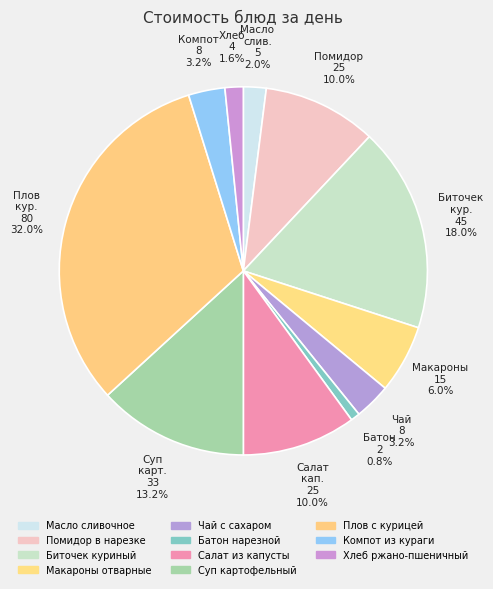

Does Компот из кураги represent more than half of the total?

No